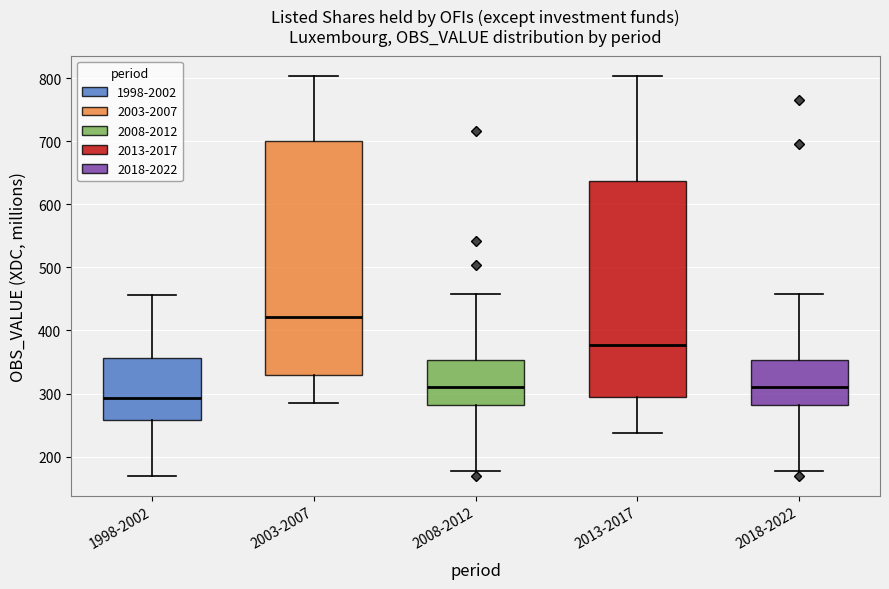

Reading left to right, transcribe this box plot: for each box, give where its median line is, the range the box spans, and where its two whiskers end, as read against the y-axis. The values are not printed on the chart, so give them approximately, as read against the axis.

1998-2002: median 290, box 260 to 360, whiskers 170 to 460
2003-2007: median 420, box 330 to 700, whiskers 290 to 800
2008-2012: median 310, box 280 to 350, whiskers 180 to 460
2013-2017: median 380, box 290 to 640, whiskers 240 to 800
2018-2022: median 310, box 280 to 350, whiskers 180 to 460